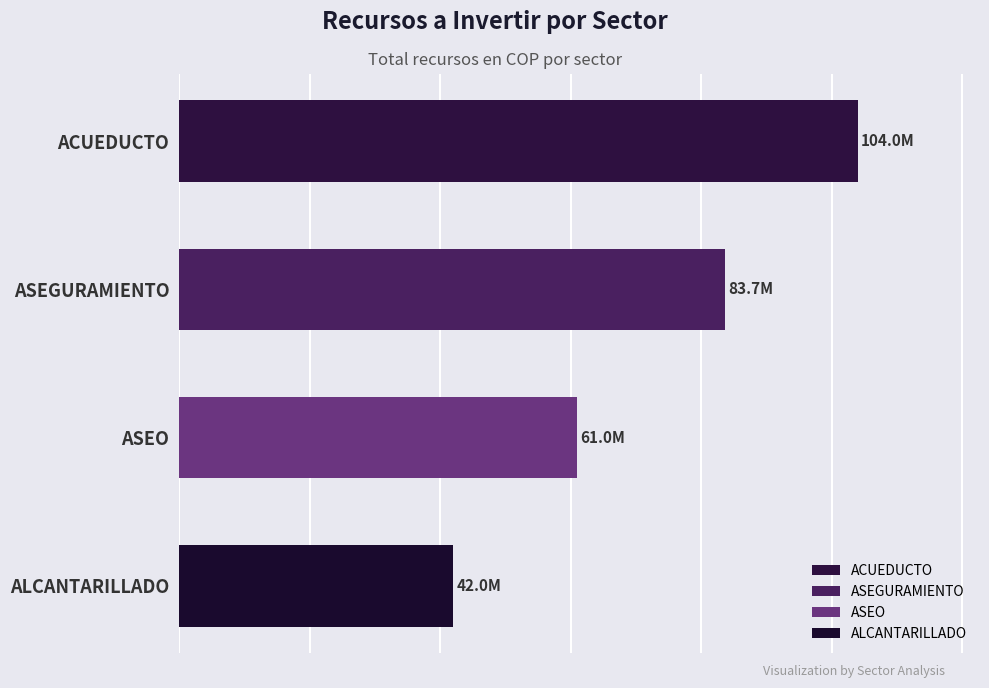

Does the chart contain any negative values?

No